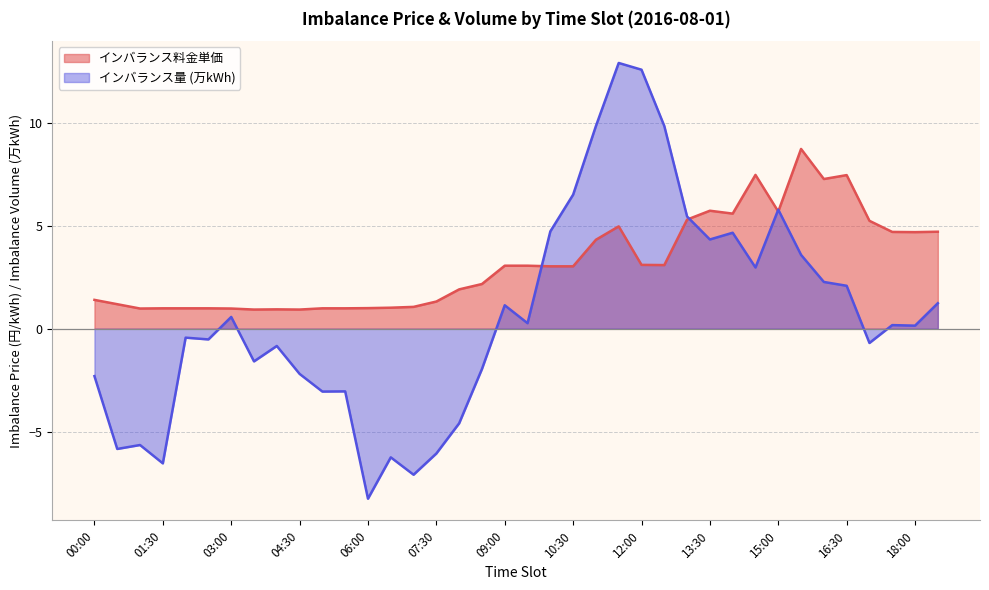

What position from the left is 07:30?

16